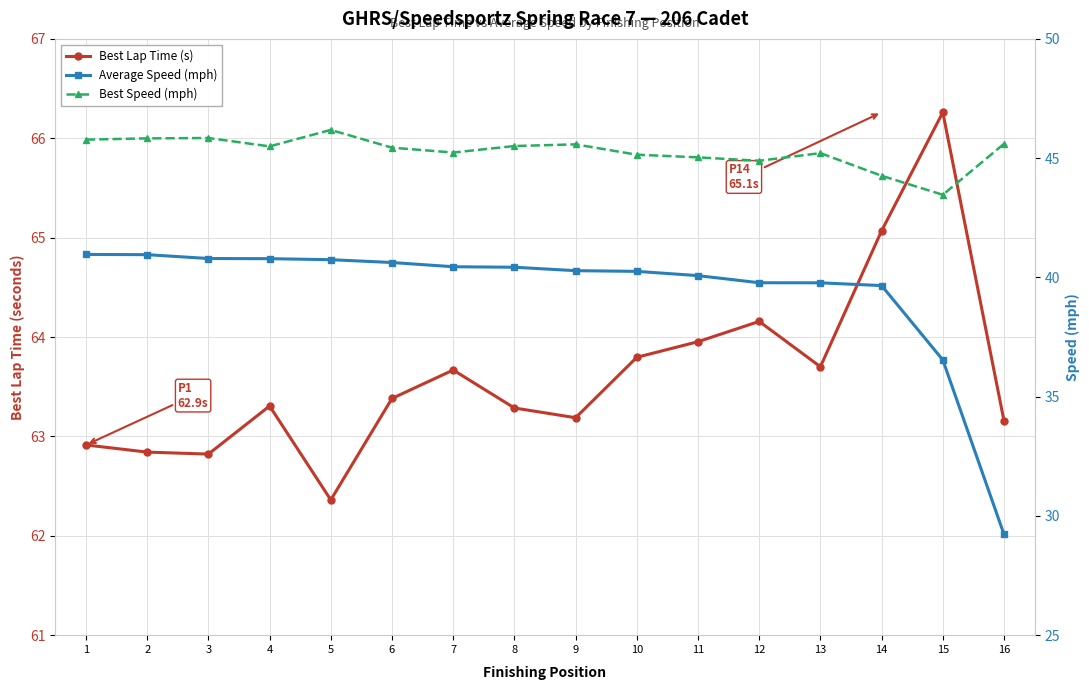

True or false: Average Speed (mph) and Best Speed (mph) intersect in this chart.

False